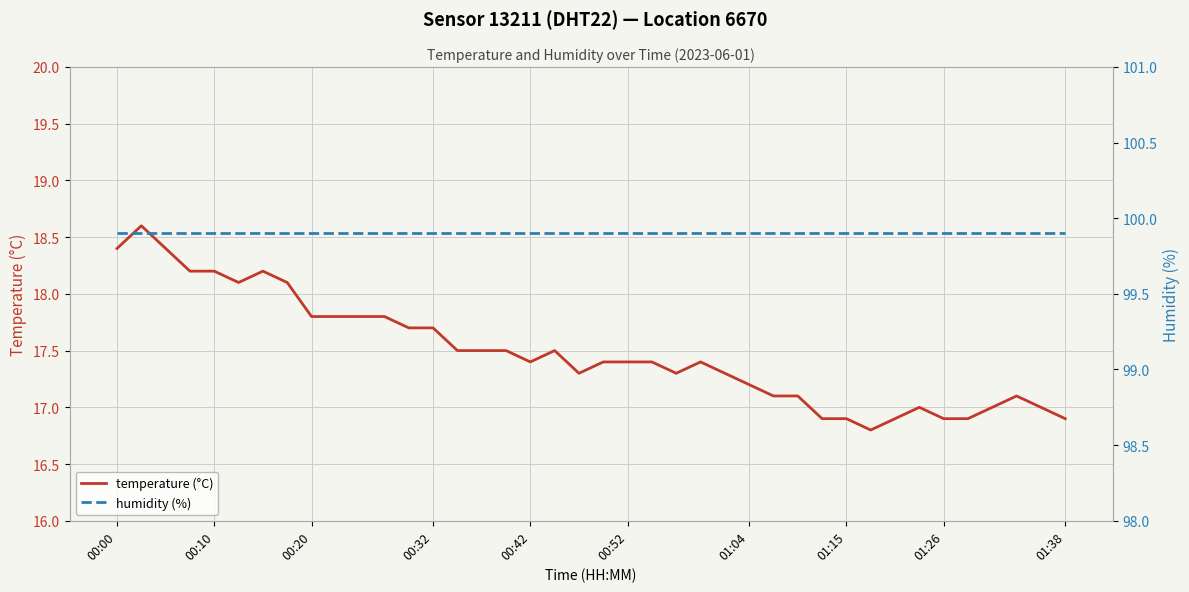

What is the highest value of the temperature (°C) series?

18.6